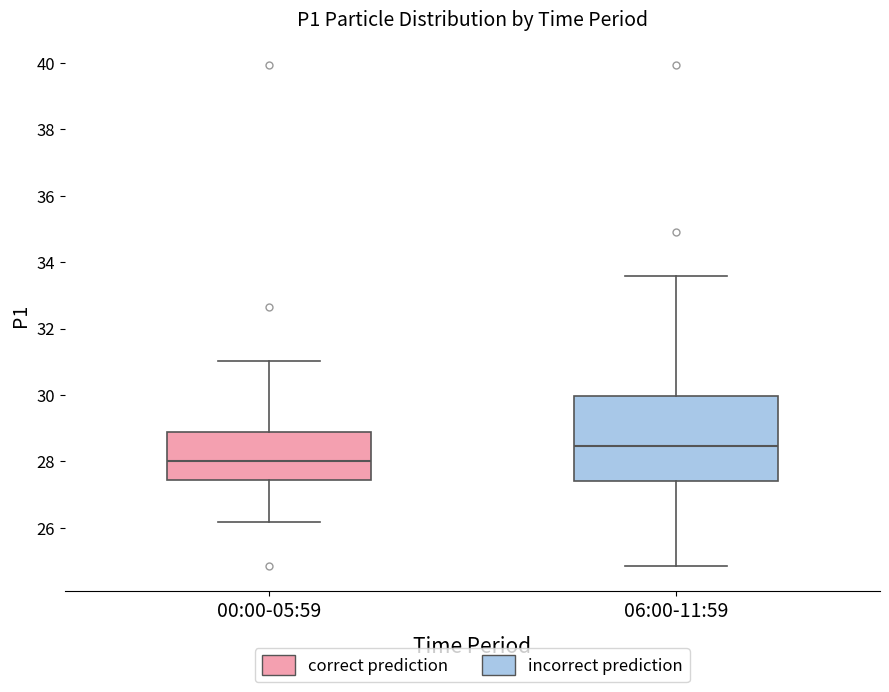

Which box's median line is the highest?

06:00-11:59